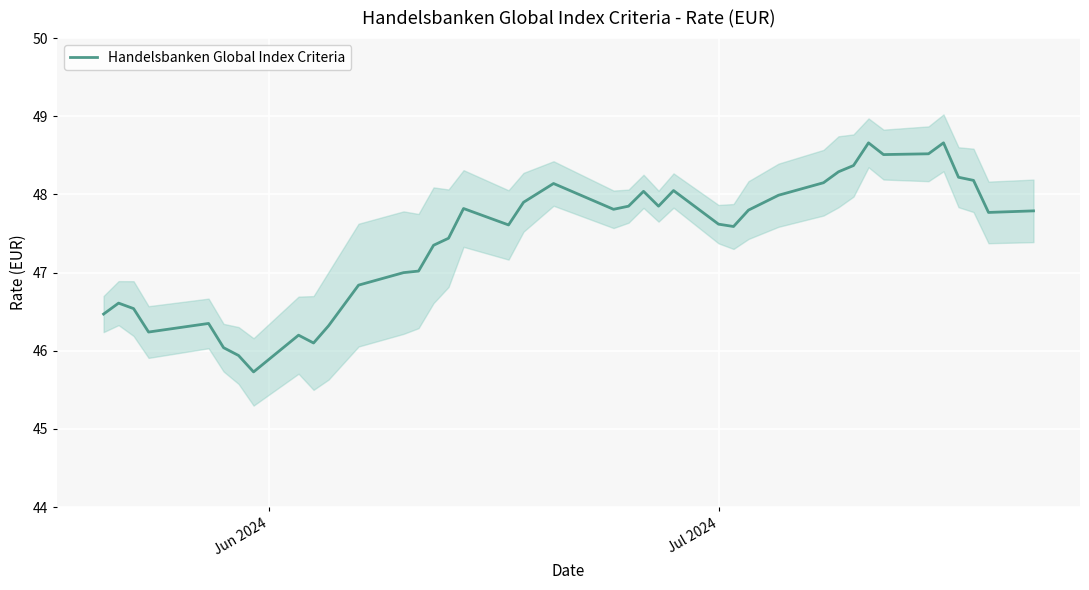

What is the maximum value for Handelsbanken Global Index Criteria?

48.7